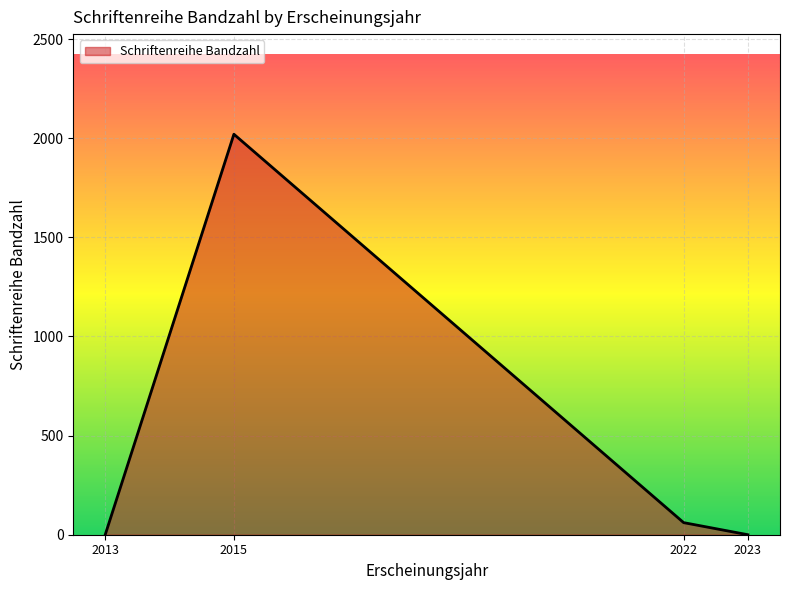

What is the average value?

521